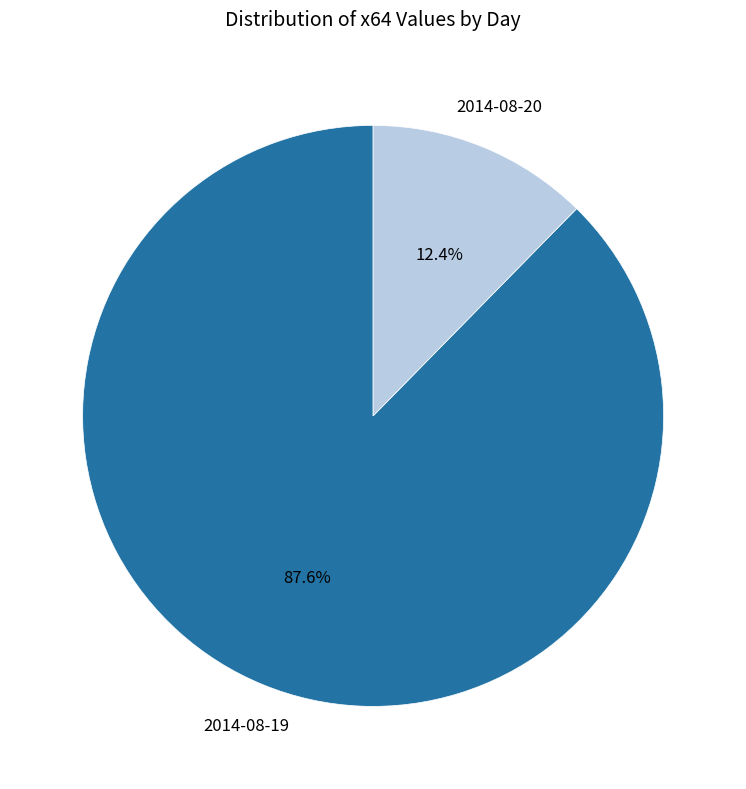

Count the number of slices in the pie.

2